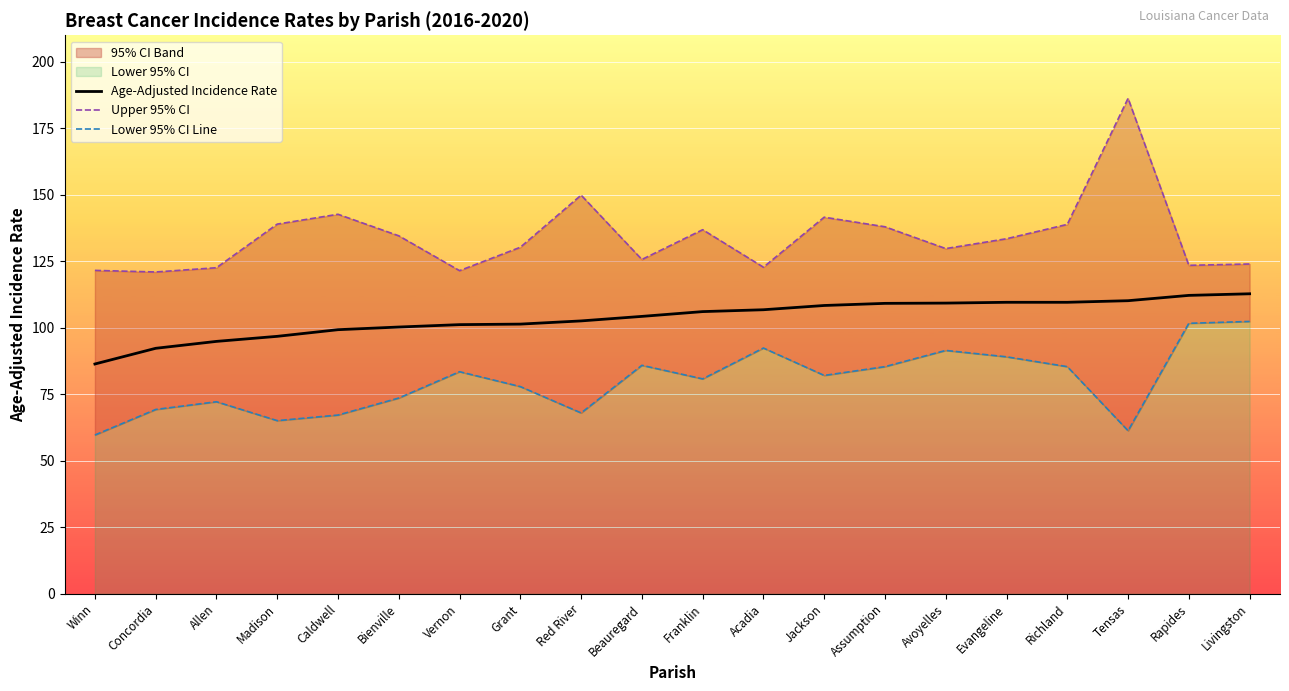

True or false: Lower 95% CI Line and Upper 95% CI cross at least once.

False